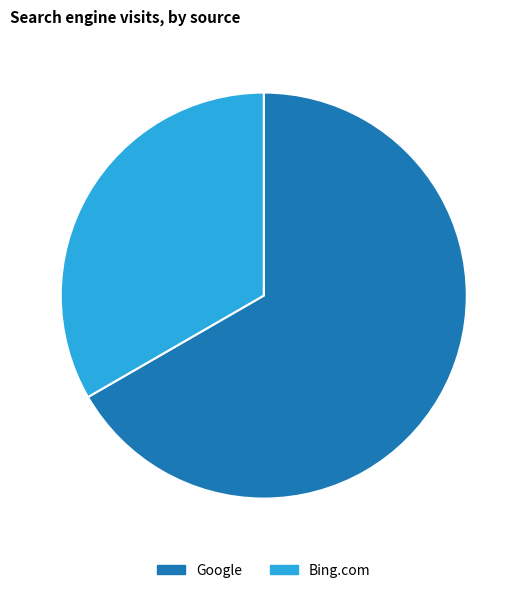

Combined, do Google and Bing.com account for over 50%?

Yes